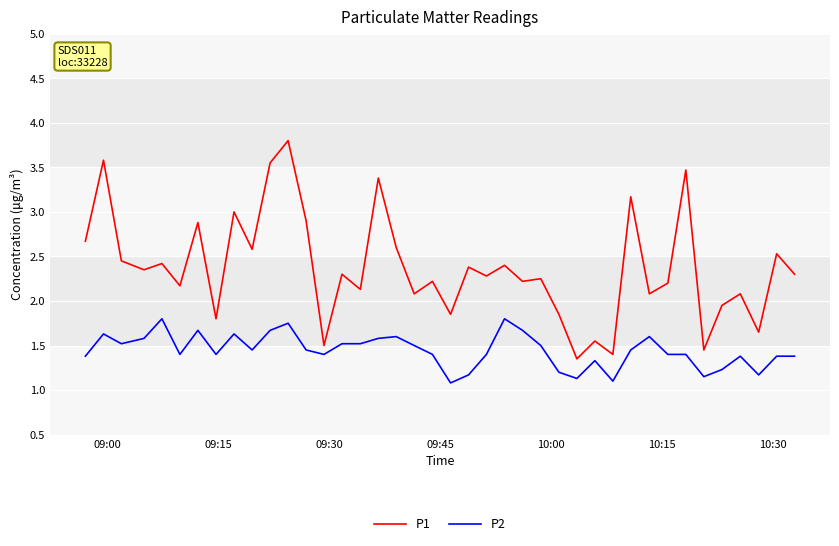

At how many categories does at least one series exceed 2?

30